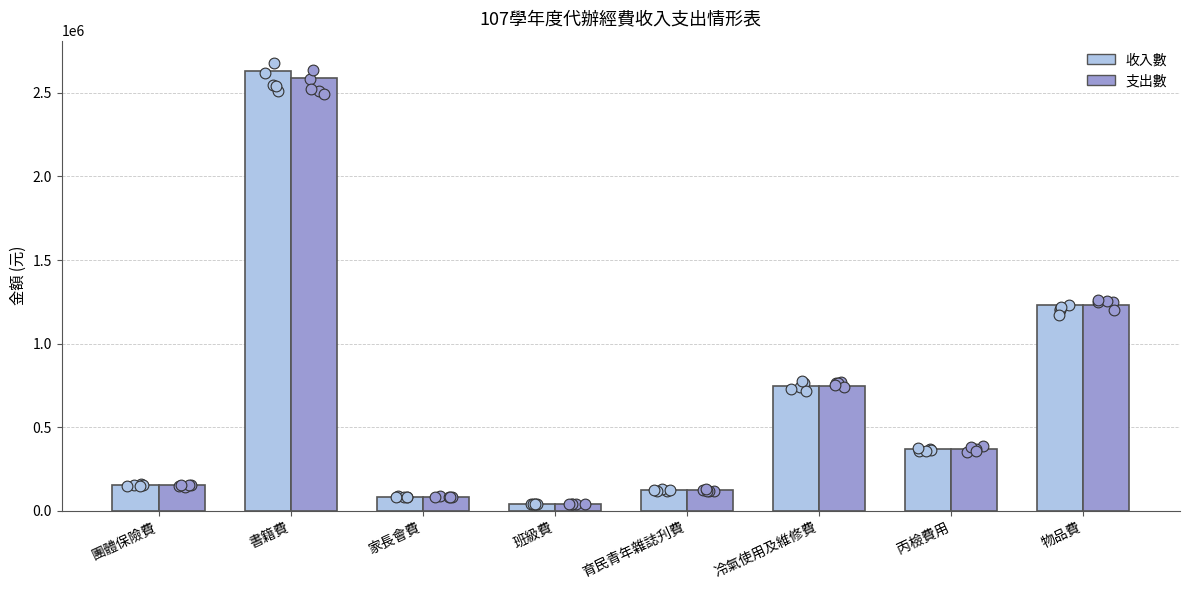

Which series has the largest total across all categories?

收入數